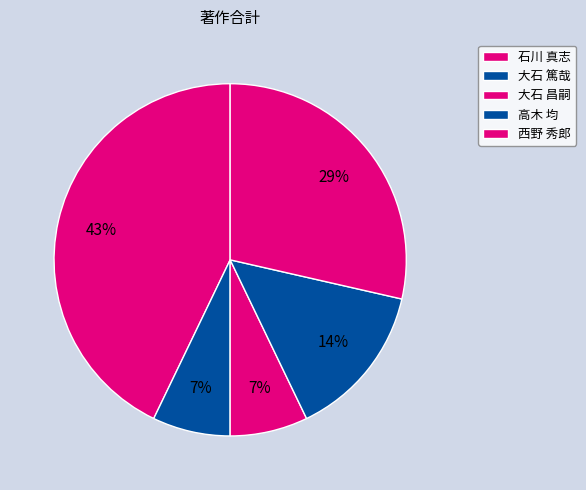

To the nearest percent, what percentage of the pie is 高木 均?

14%